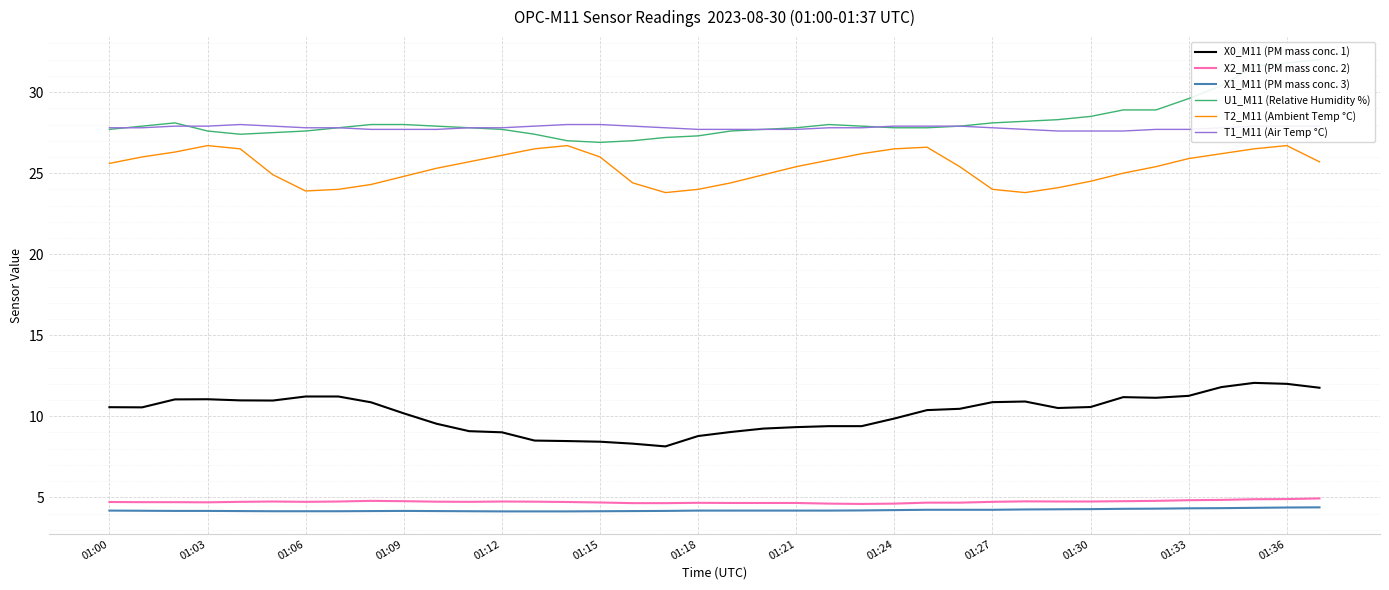

The X2_M11 (PM mass conc. 2) series shows 4.8 at 32. True or false?

True